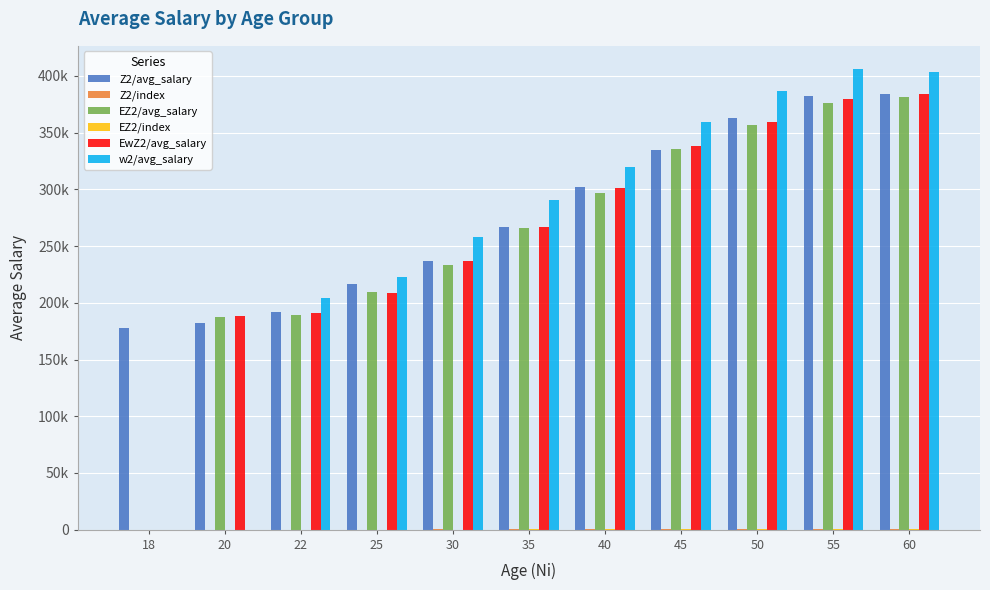

At which label is Z2/index closest to 158?

35